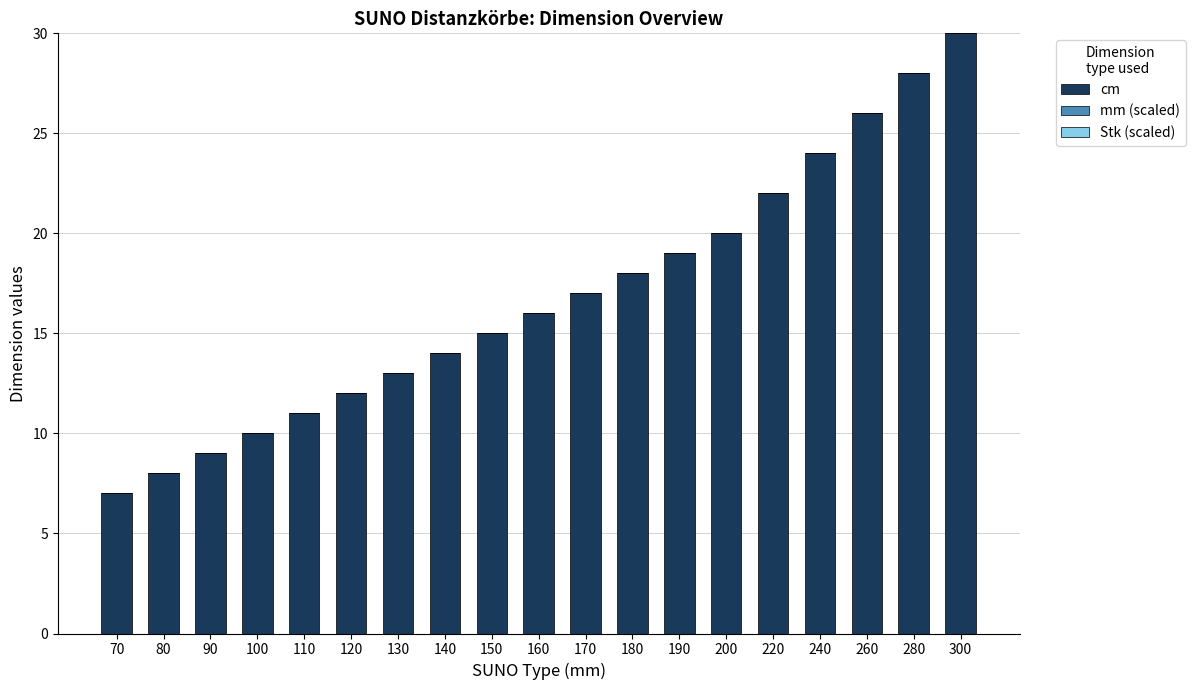

Rank the categories by value from lowest to highest.

70, 80, 90, 100, 110, 120, 130, 140, 150, 160, 170, 180, 190, 200, 220, 240, 260, 280, 300